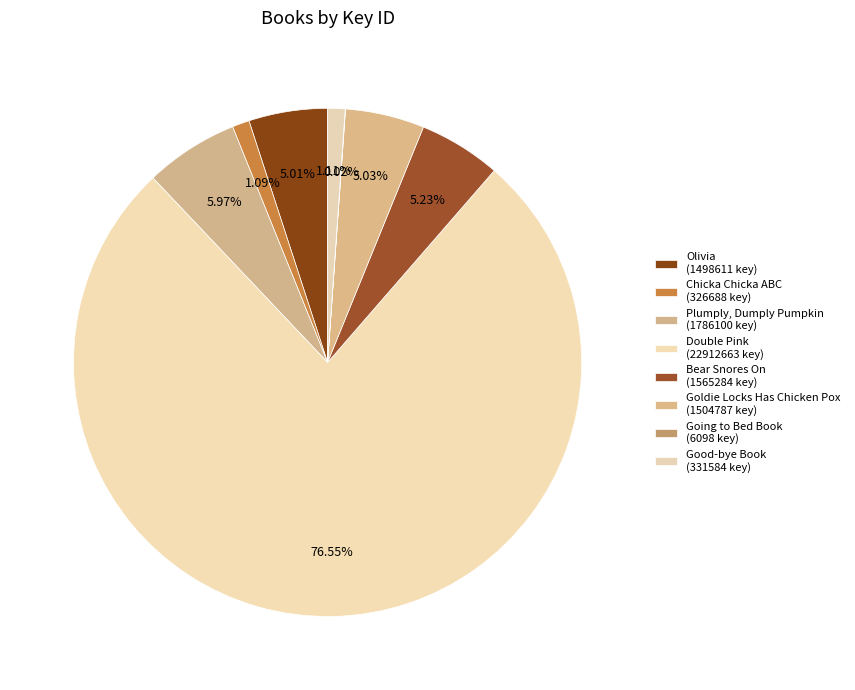

Combined, what portion of the pie is Bear Snores On and Olivia?

10.2%